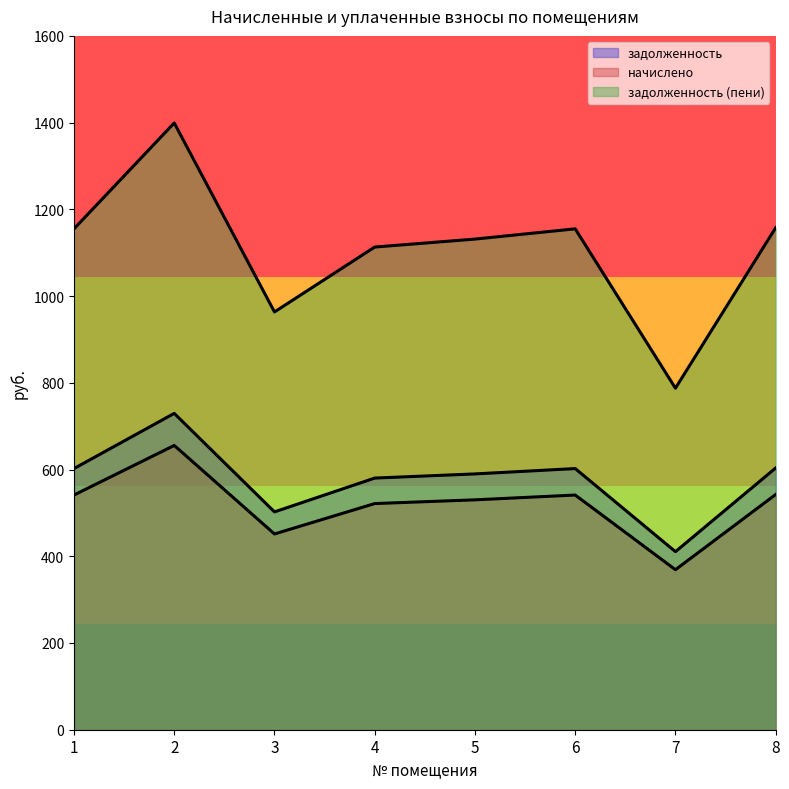

Rank the series at 1 from highest to lowest value.

задолженность (пени), задолженность, начислено